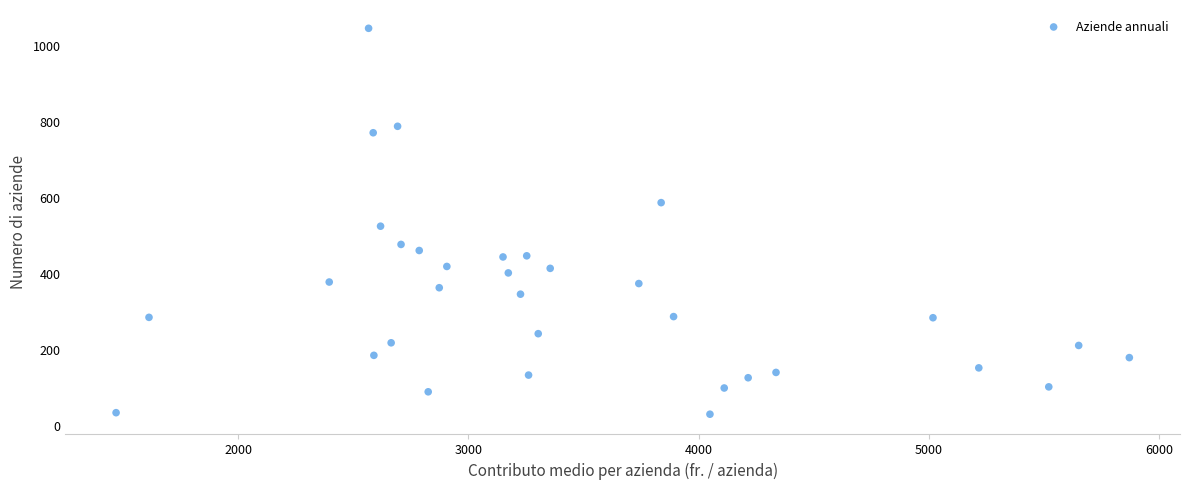

What Y value in the scatter plot is closest to 537?

524